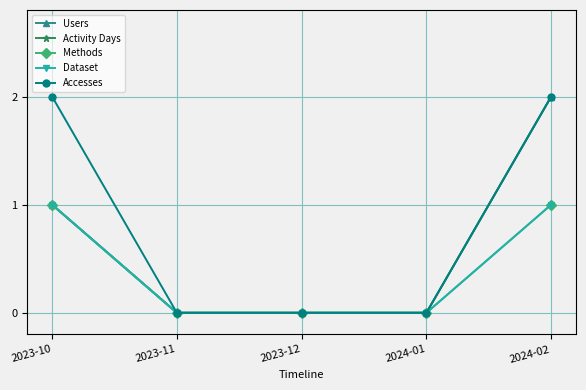

Which category has the lowest value in the Activity Days series?

2023-11